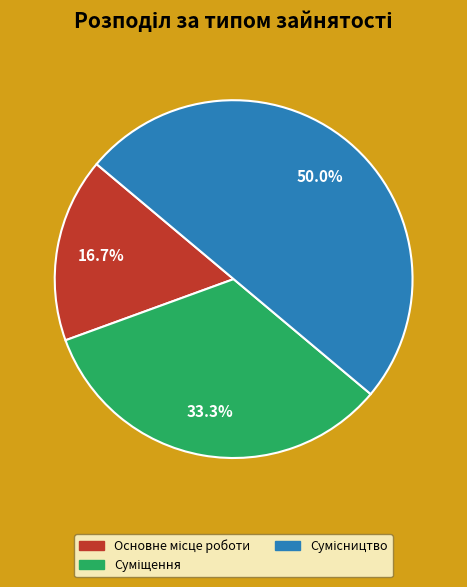

To the nearest percent, what portion does Основне місце роботи represent?

17%